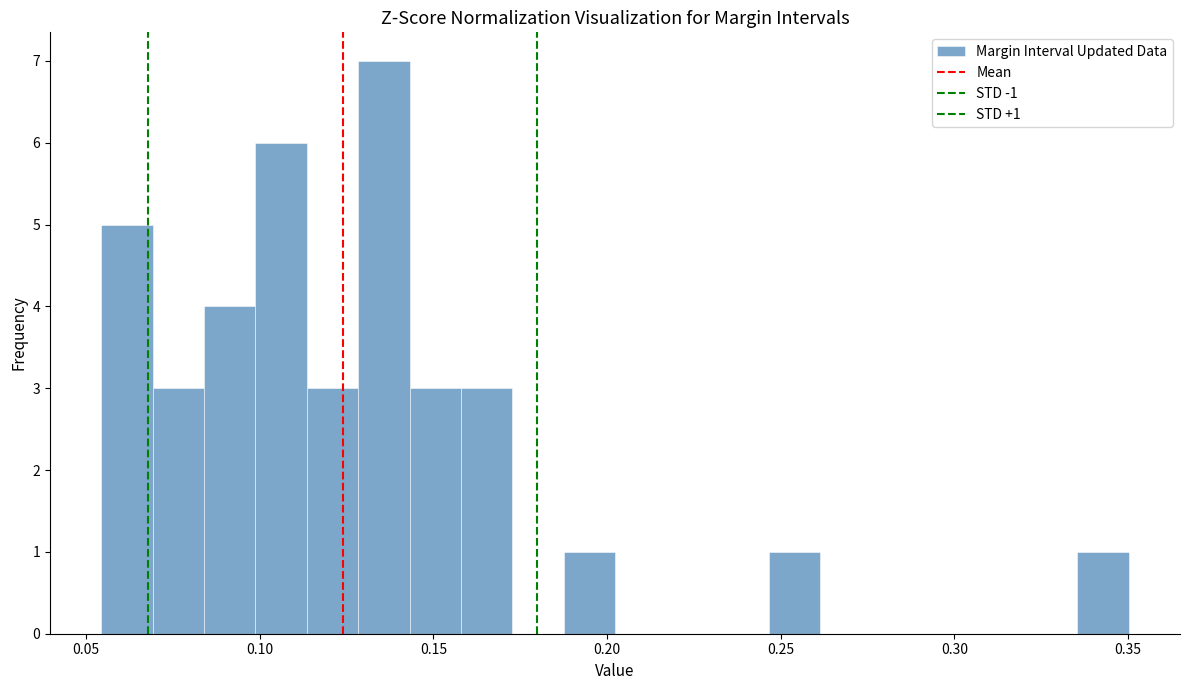

Around what value on the x-axis is the tallest bar? Give the approximate position of its centre, as read against the axis.

0.135